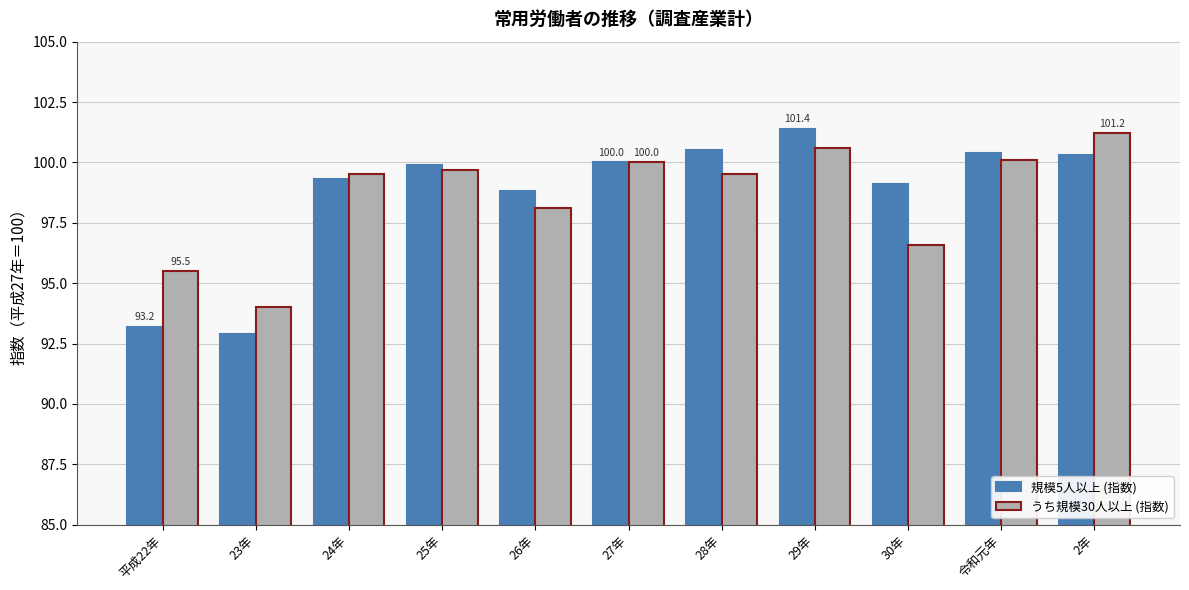

What is the label of the 1st bar from the right?

2年